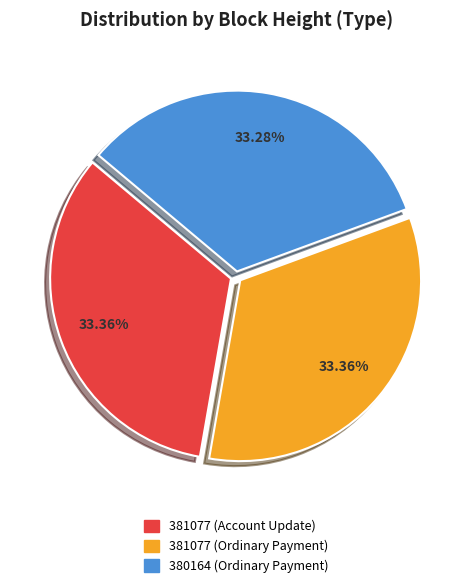

How many slices are in this pie chart?

3